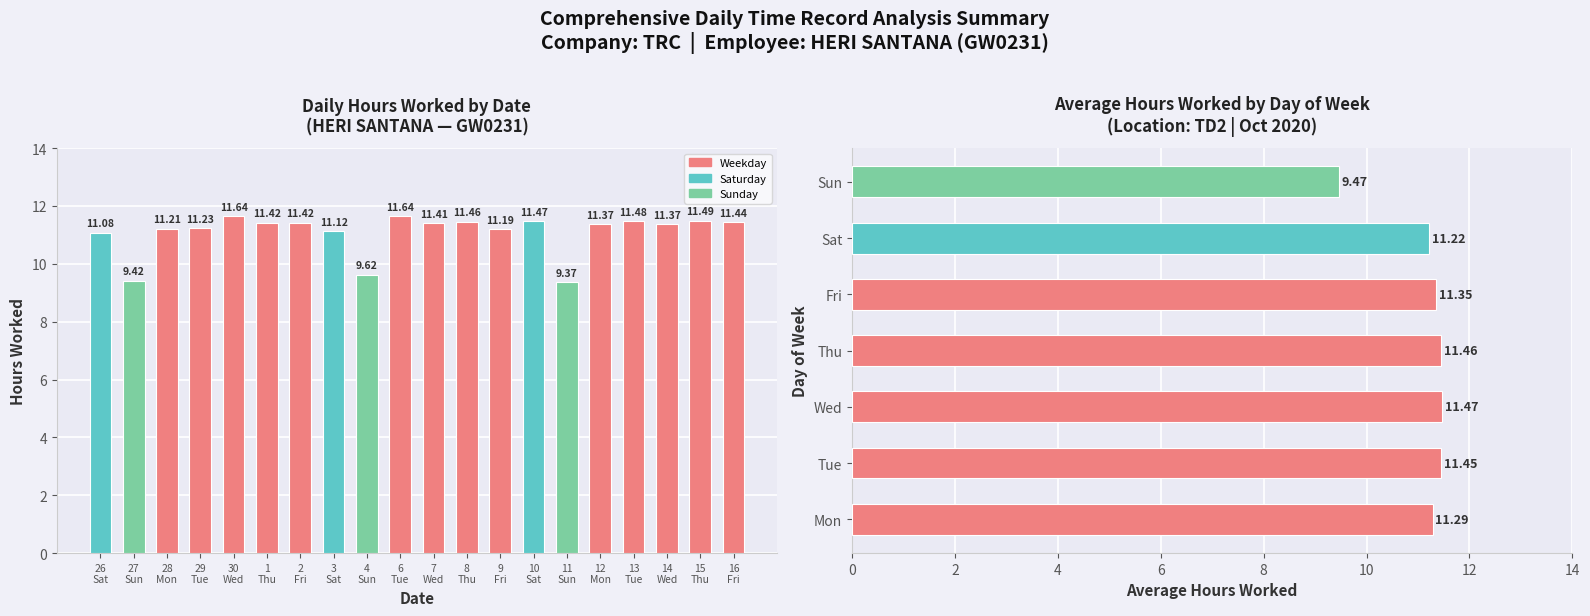

At which category does the chart reach its minimum across all series?

11 Sun